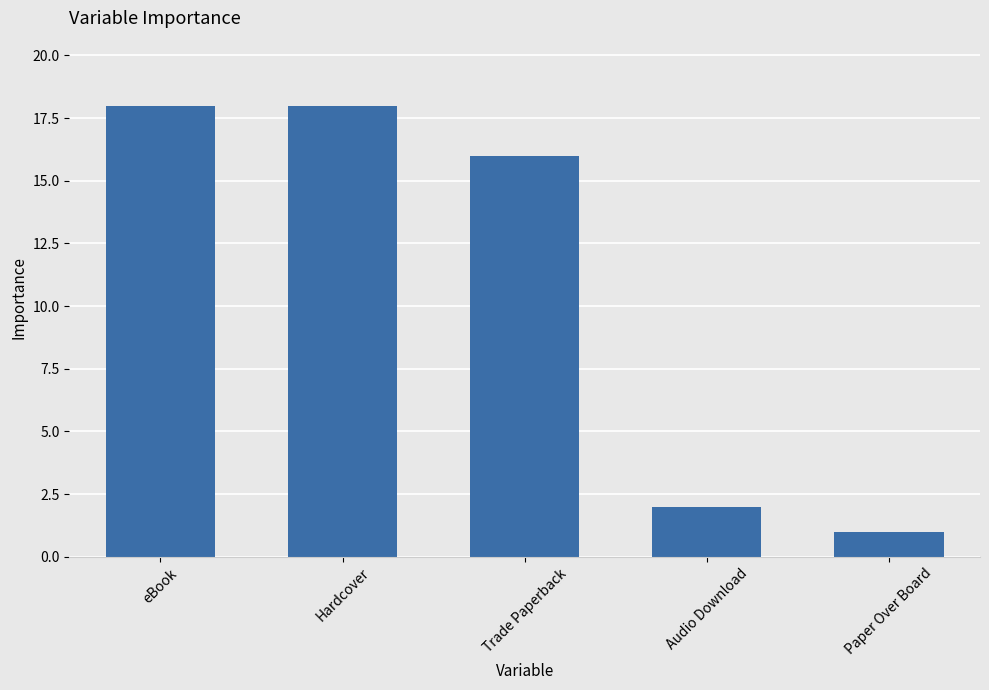

What is the label of the 4th bar from the right?

Hardcover